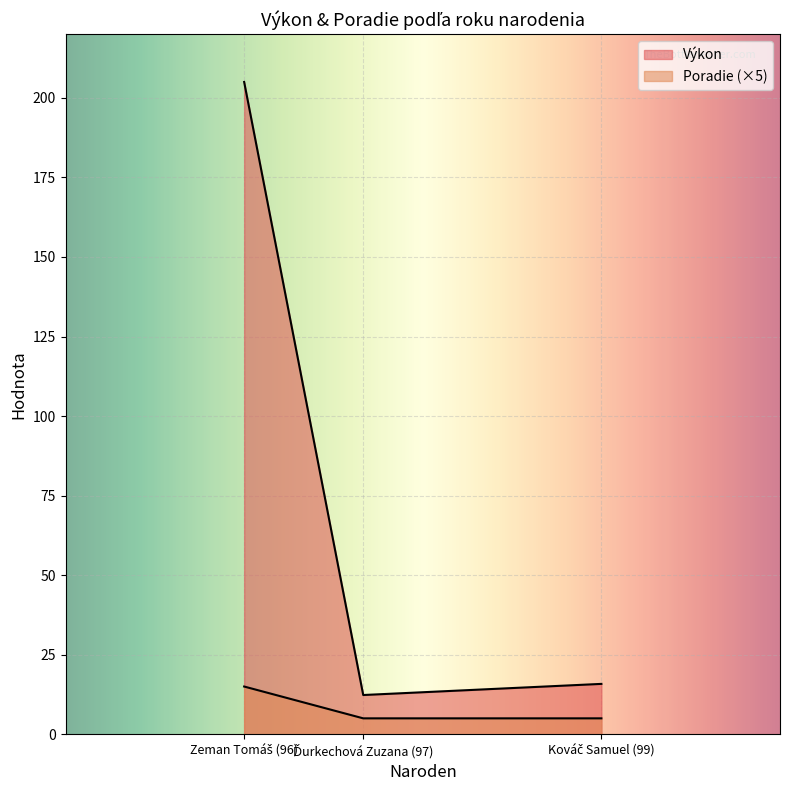

List the series in order of their peak value, highest first.

Výkon, Poradie